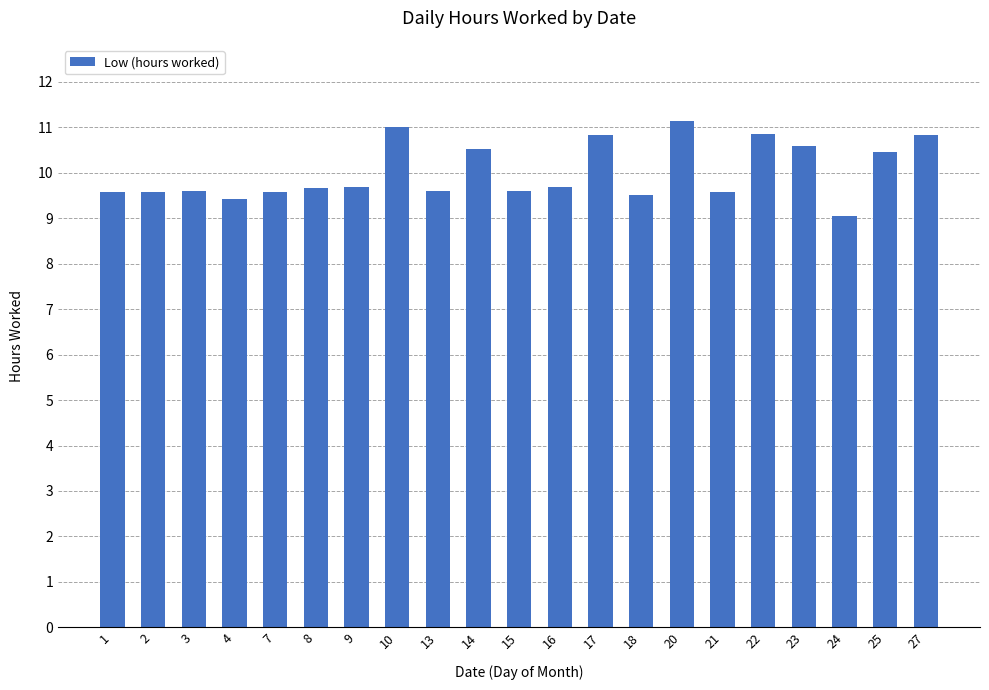

What value does the data have at 15?

9.6